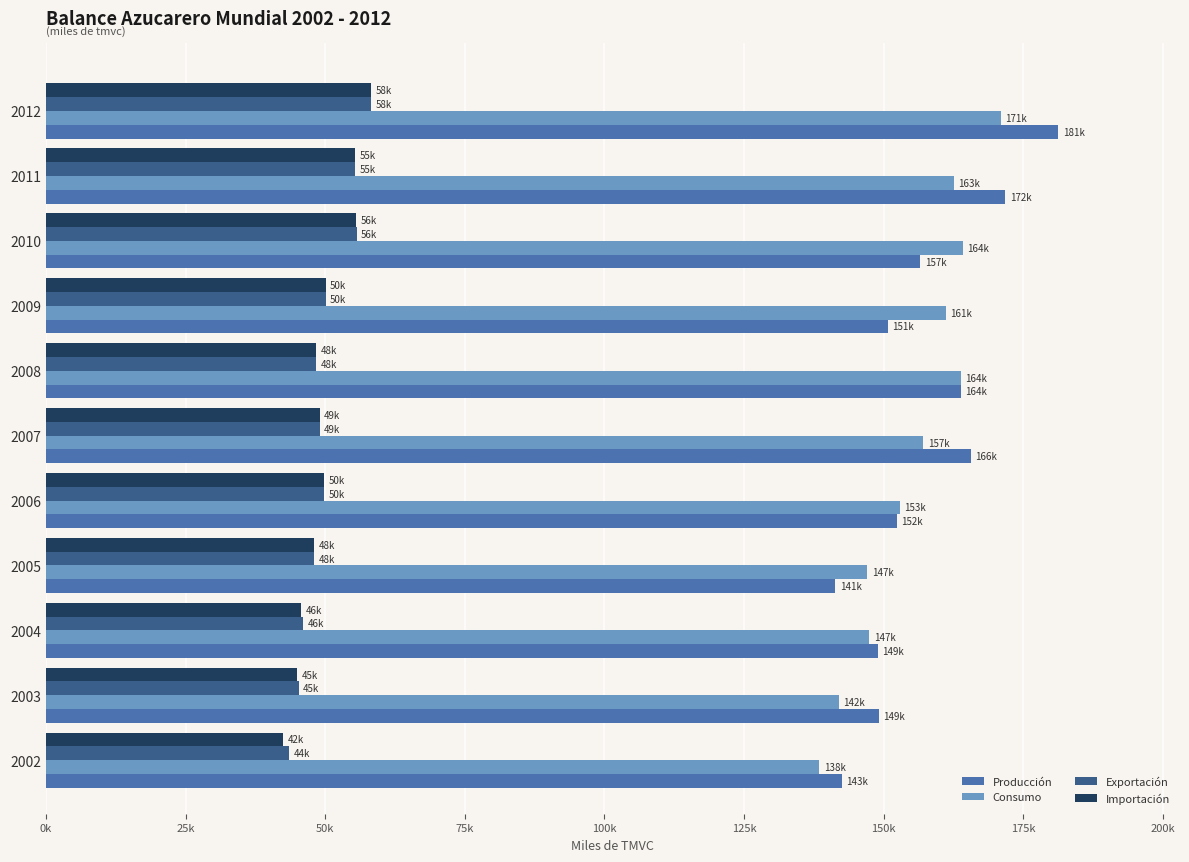

What are all the series names shown in the legend?

Producción, Consumo, Exportación, Importación